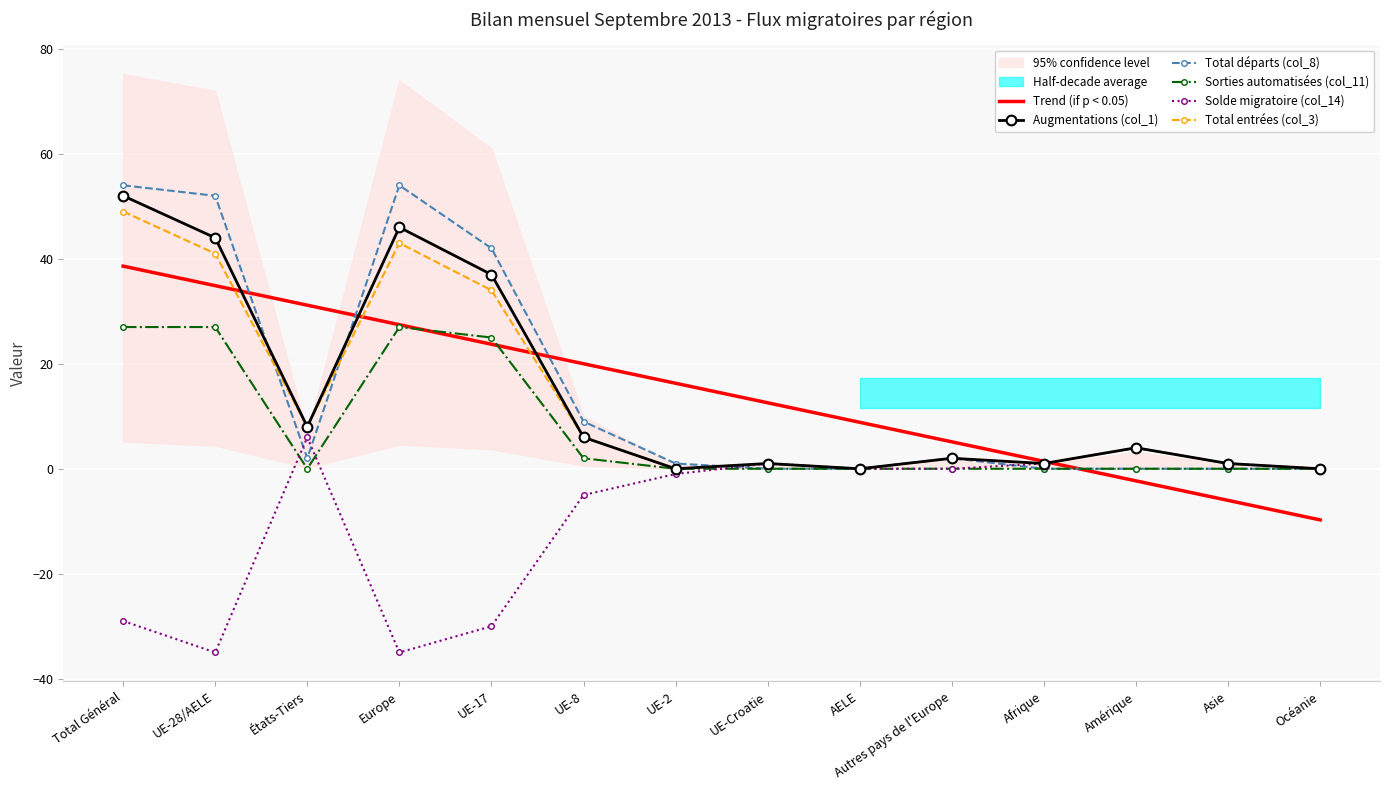

Between Total Général and Autres pays de l'Europe, which series saw the biggest shift?

Total départs (col_8)